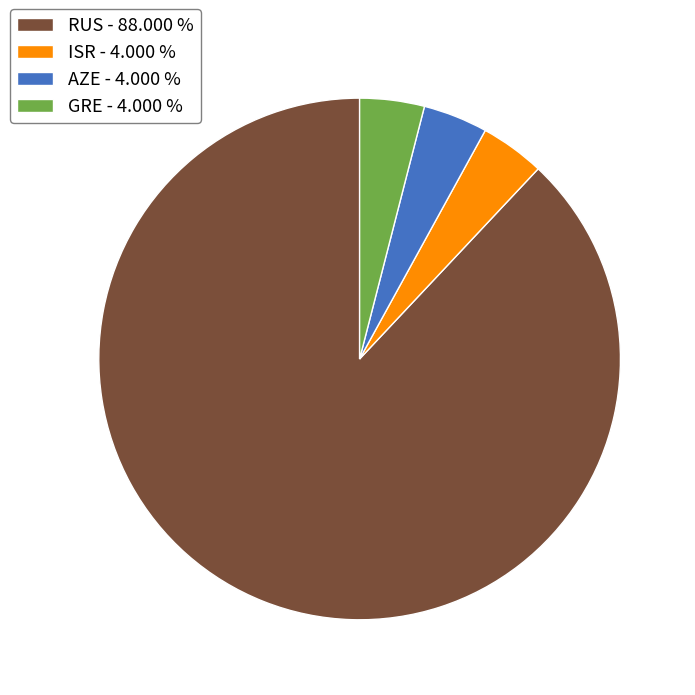

What is the ratio of the value at ISR to the value at GRE?

1.0